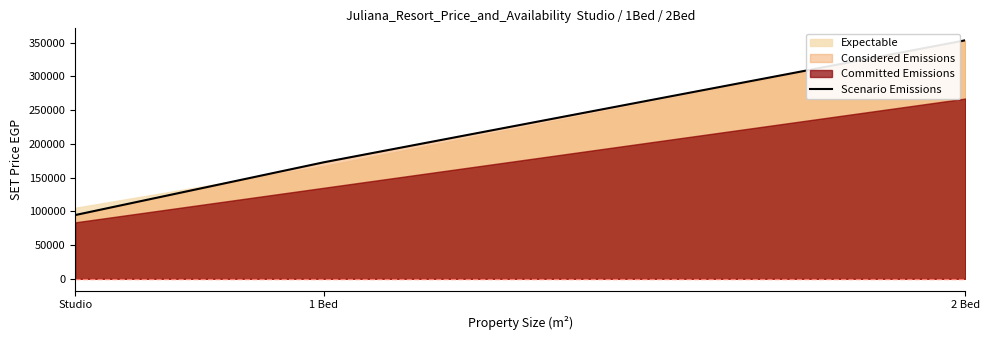

How many lines are shown in the chart?

1